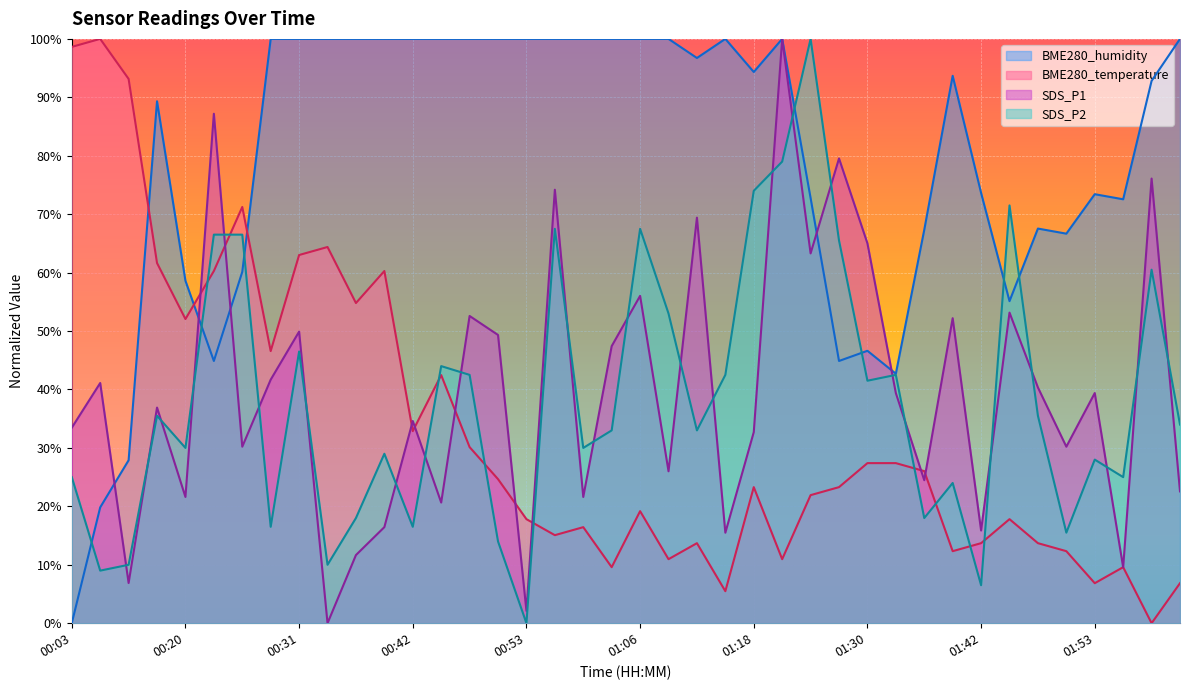

After their last crossing, which series has the higher values: SDS_P2 or SDS_P1?

SDS_P2